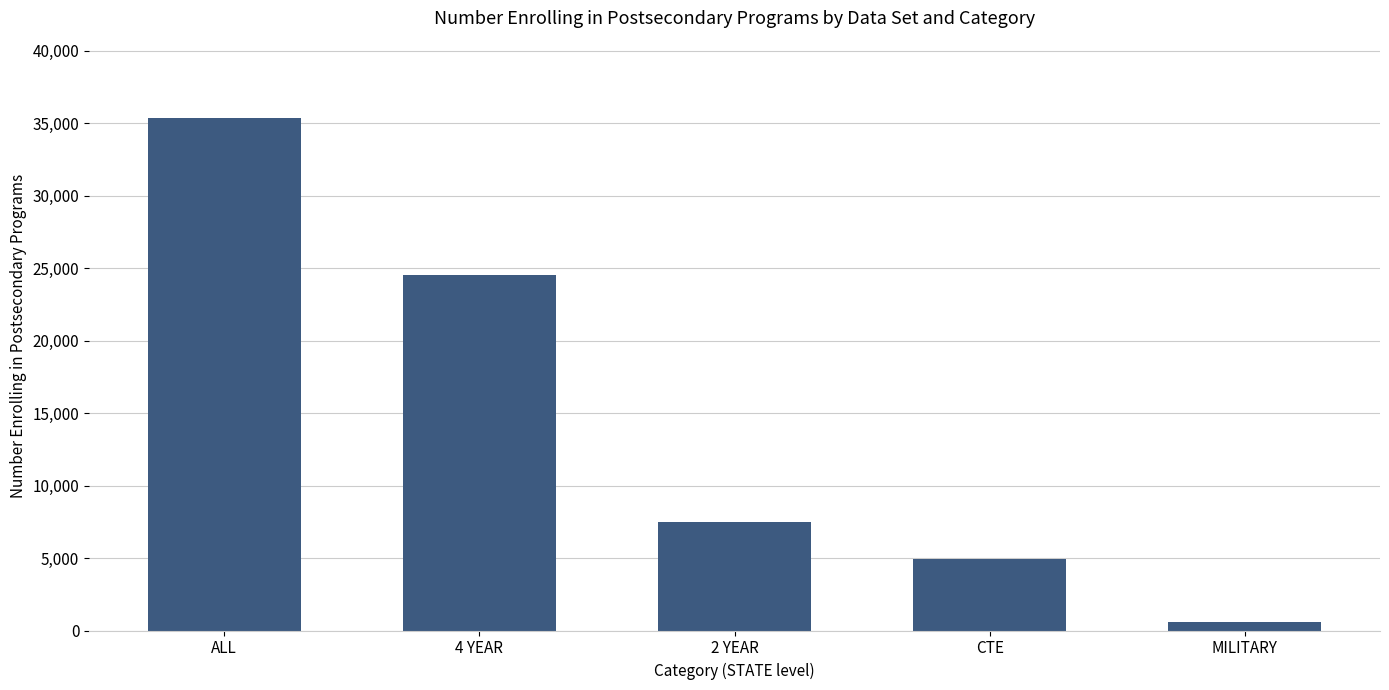

At which label does the data first exceed 7461?

ALL